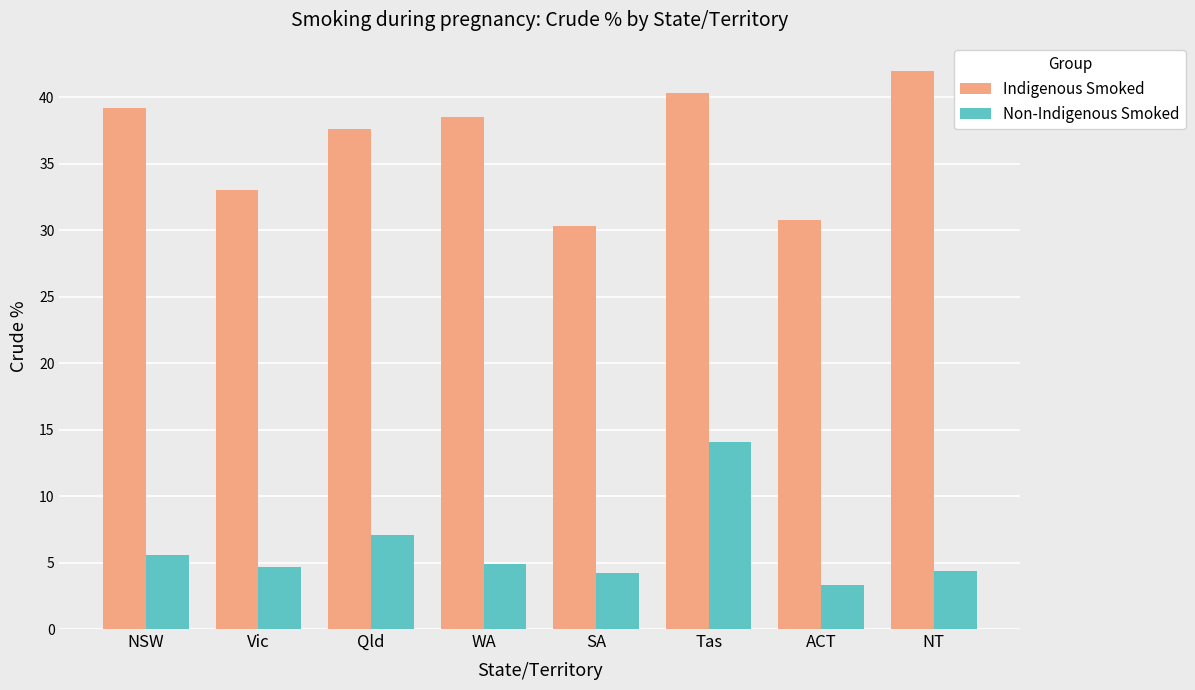

Are the bars grouped side by side (vs. stacked)?

Yes